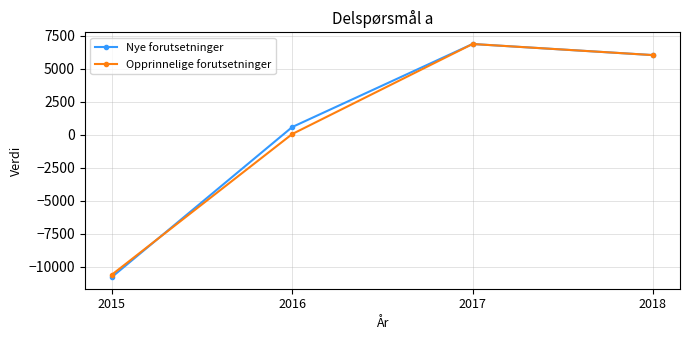

Does the chart display data point markers on the line(s)?

Yes